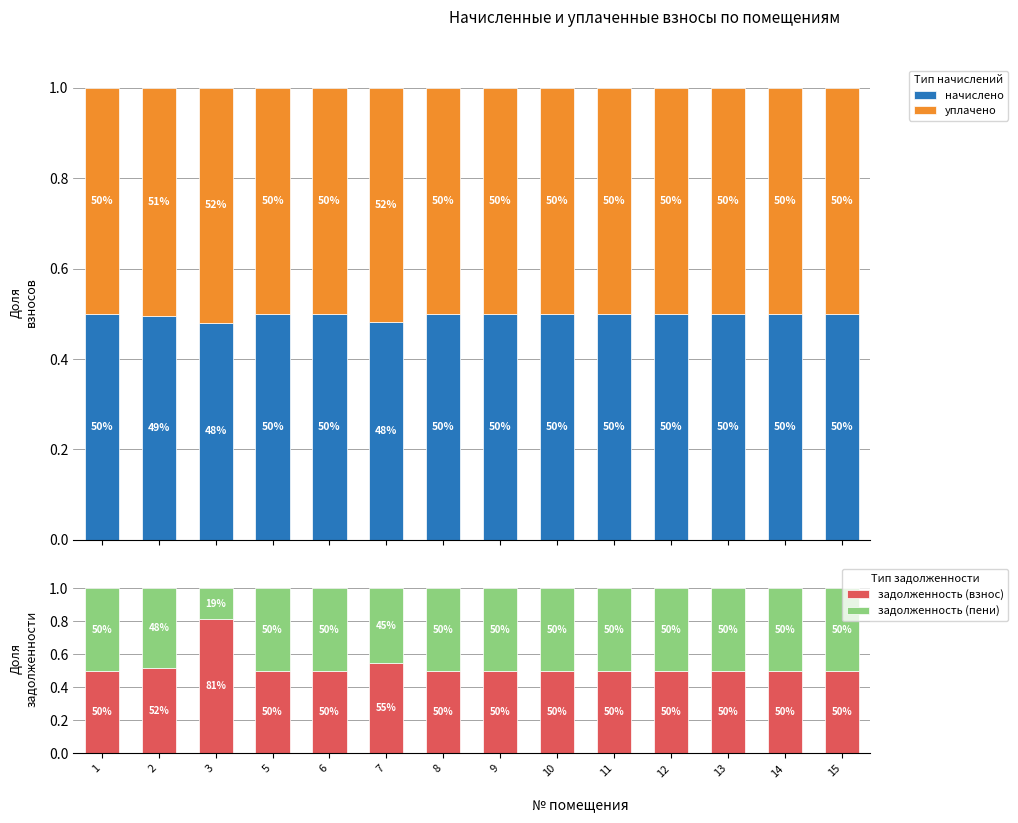

Count the задолженность (пени) values in the range 0 to 1.

14